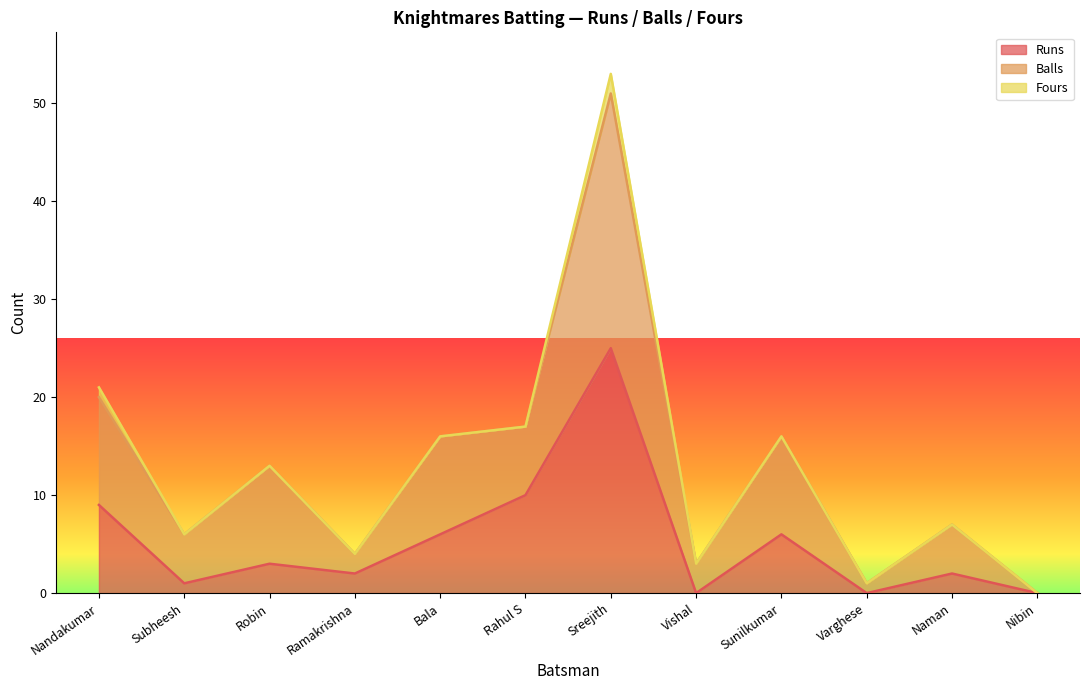

Is the value of Balls at Vishal greater than the value of Runs at Ramakrishna?

Yes